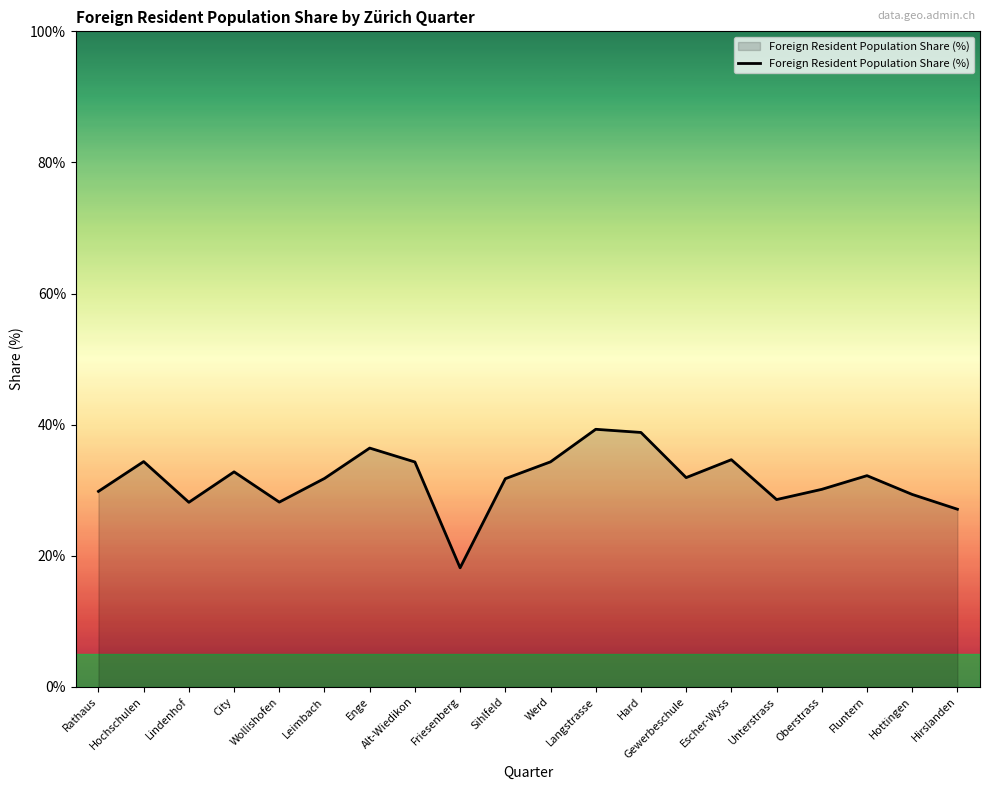

What is the sum of the values at Langstrasse and Lindenhof?

67.5